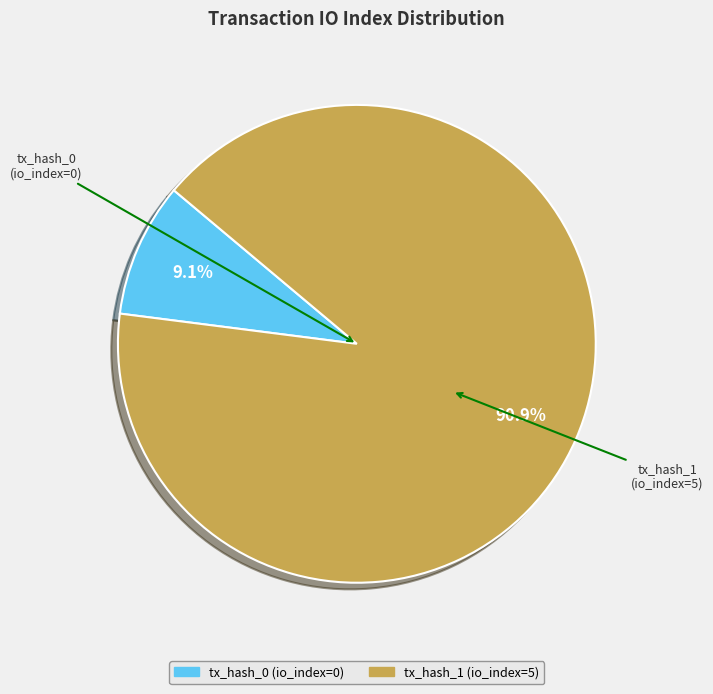

To the nearest percent, what is the combined percentage of tx_hash_0 (io_index=0) and tx_hash_1 (io_index=5)?

100%